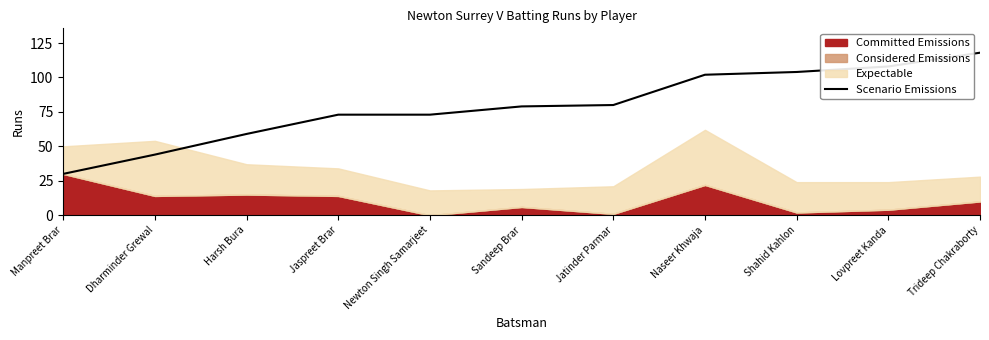

At which label does Scenario Emissions reach its peak?

Trideep Chakraborty